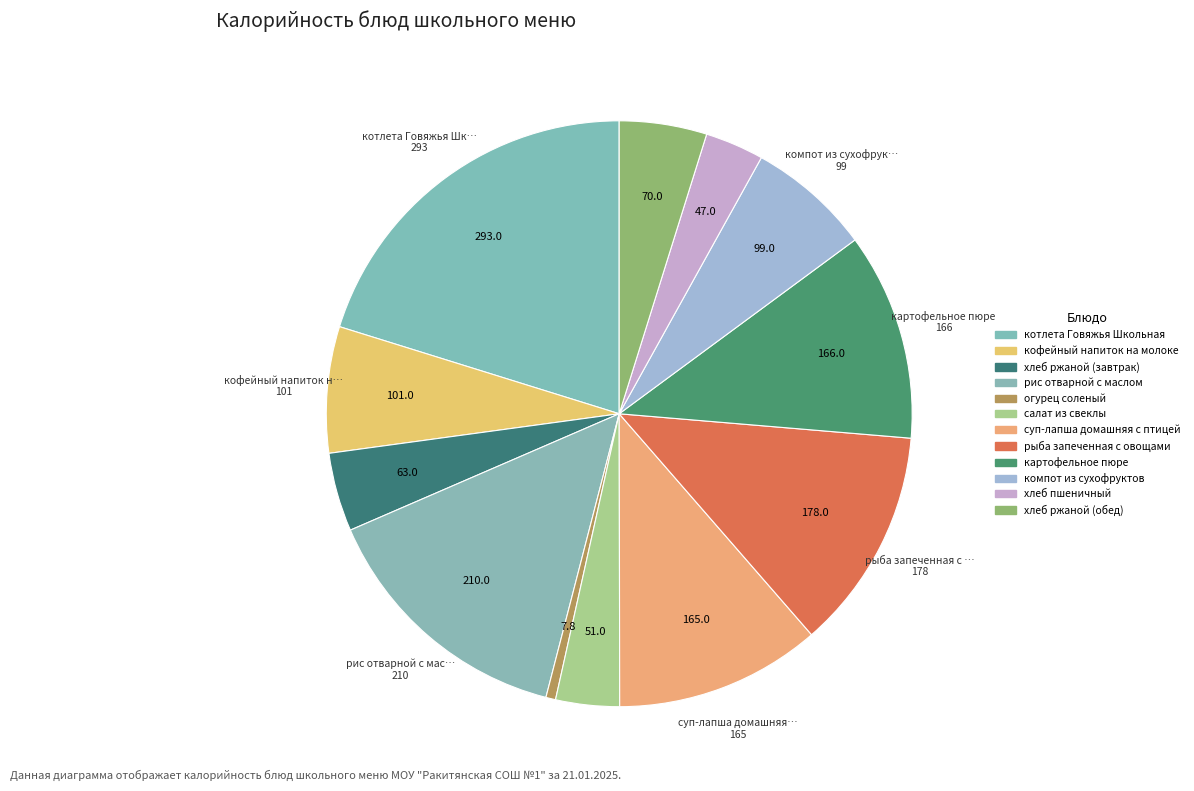

Count the number of slices in the pie.

12